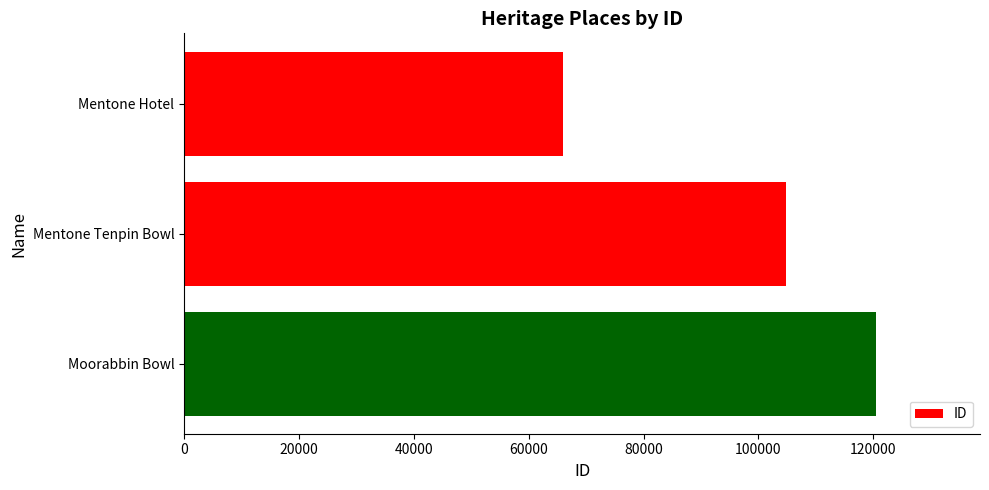

True or false: the data shows 102472 at Mentone Hotel.

False